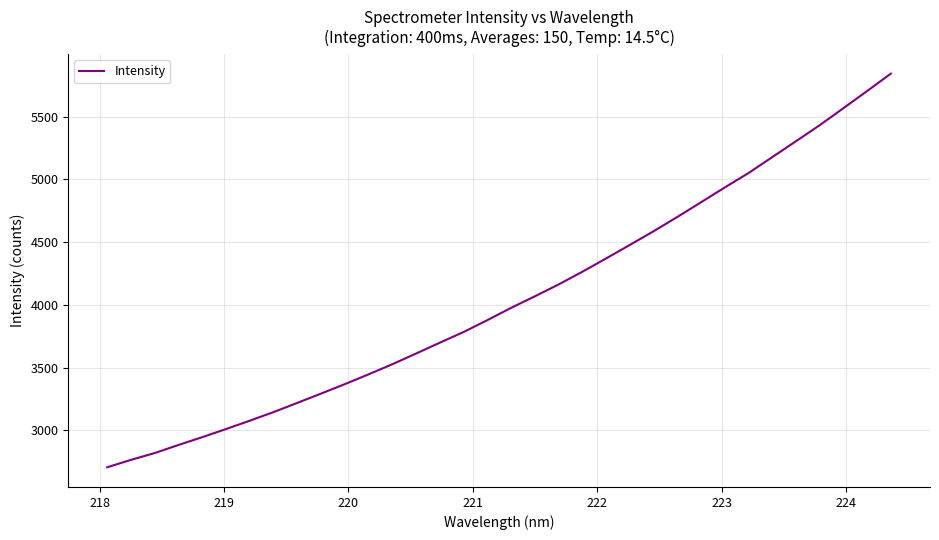

True or false: there are more than 0 points higher than both neighbors.

False